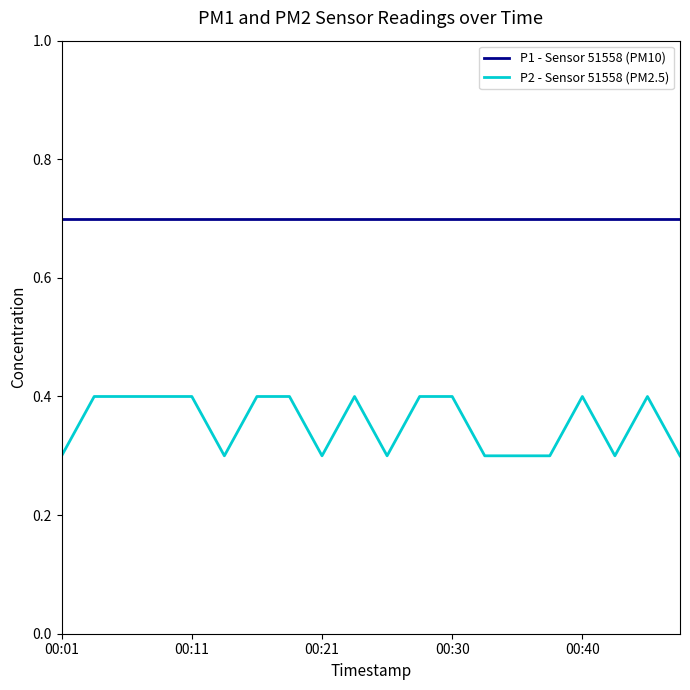

Which series has the largest total across all categories?

P1 - Sensor 51558 (PM10)